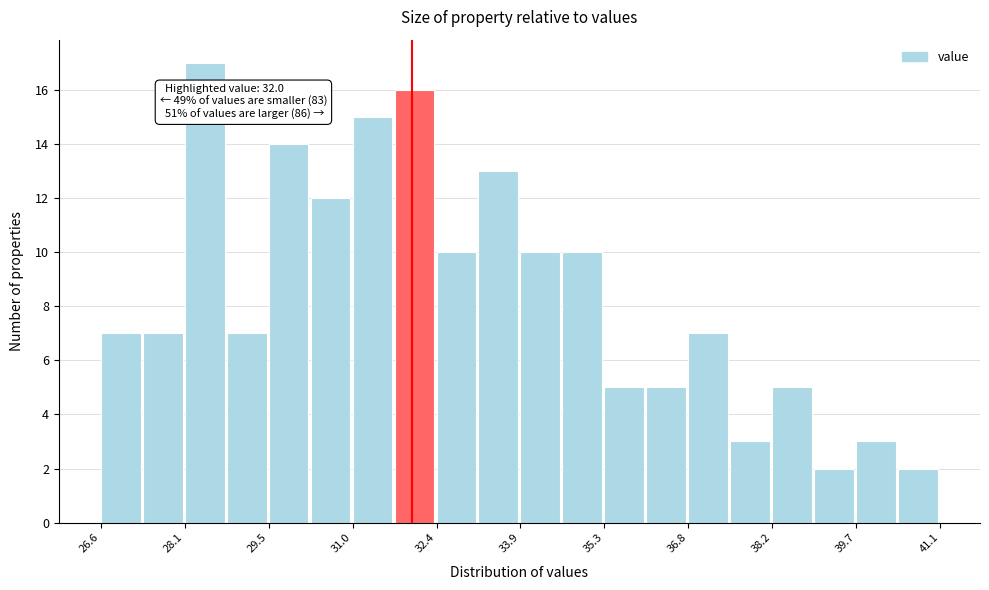

Read against the x-axis, roughly where is the centre of the tallest bar?

28.4